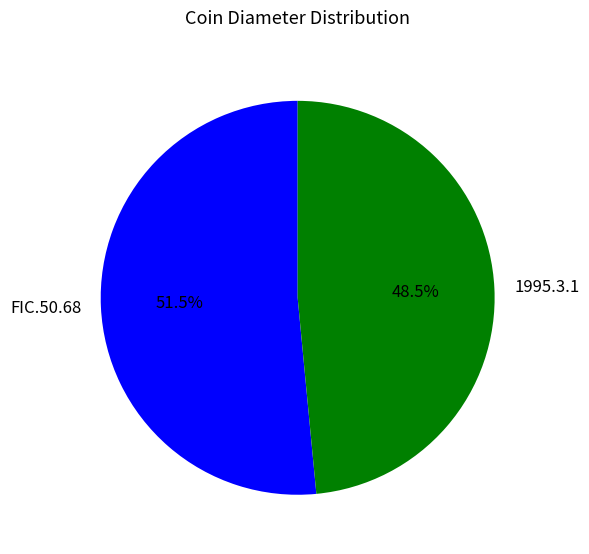

Is it true that 1995.3.1 is 58% of the pie?

False